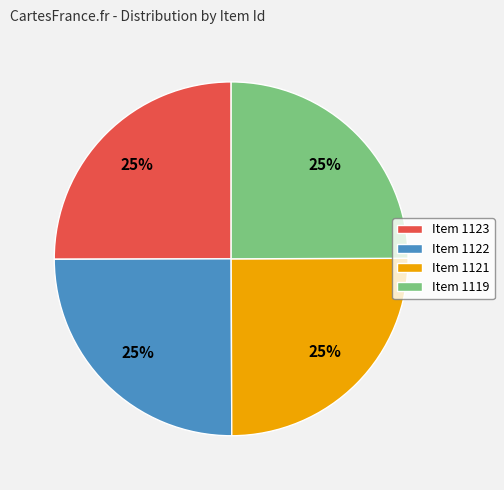

How many slices are in this pie chart?

4